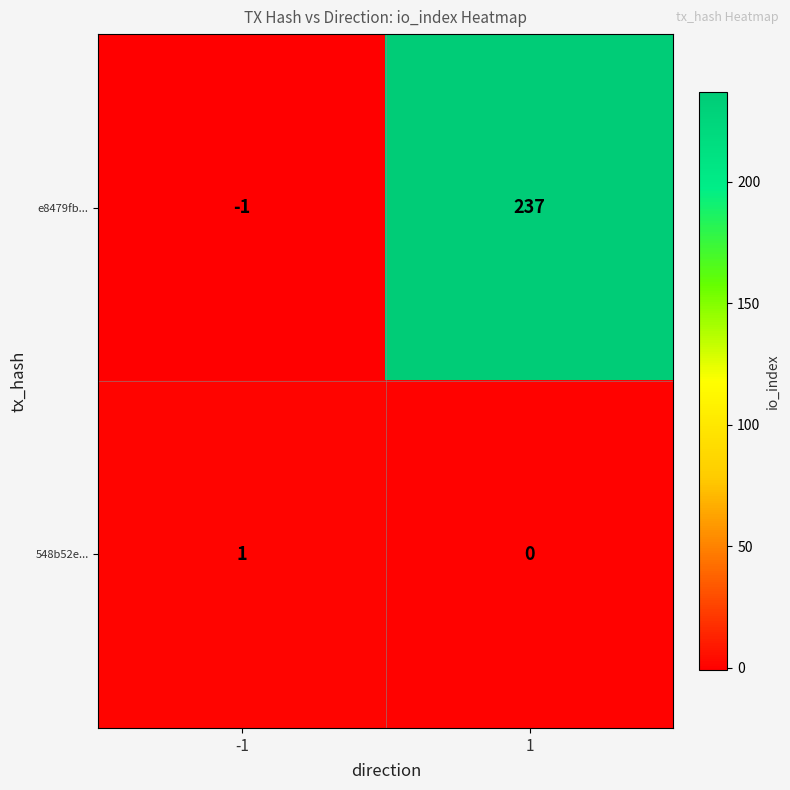

List the series in order of their peak value, lowest first.

548b52e..., e8479fb...